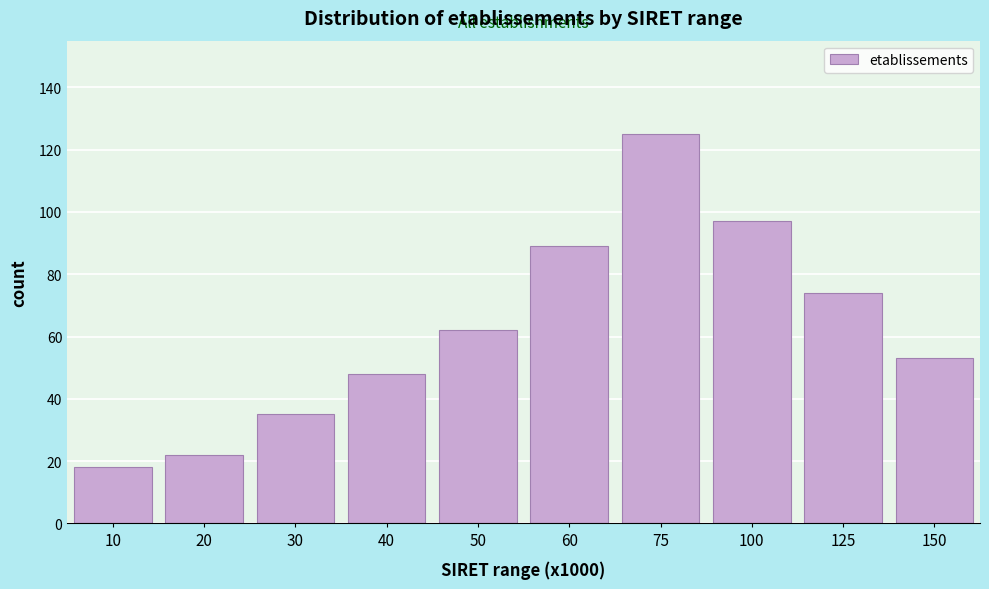

Reading left to right, extract all data points from this chart.

18	22	35	48	62	89	125	97	74	53